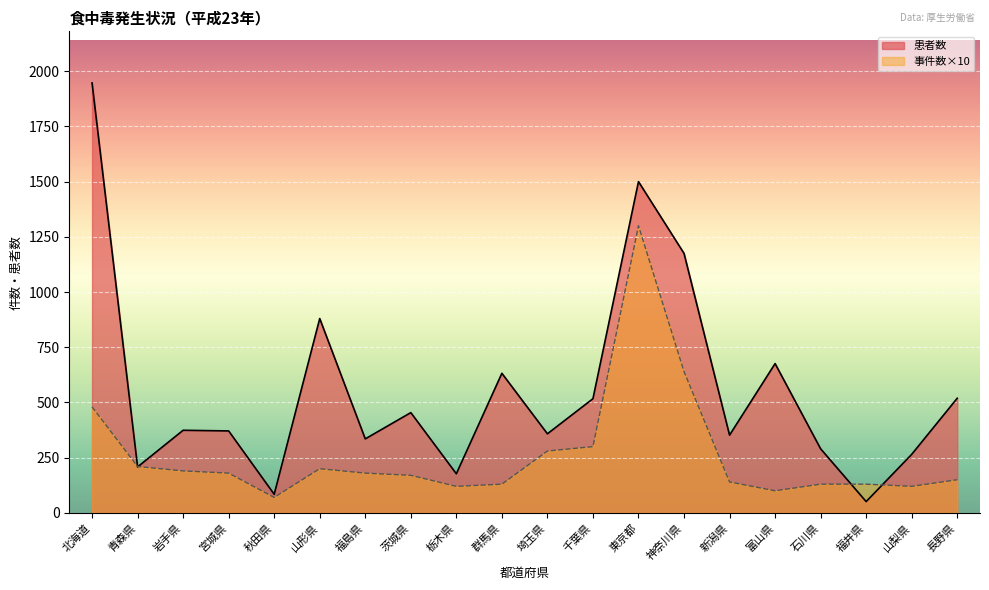

What is the label of the 6th point from the left?

山形県